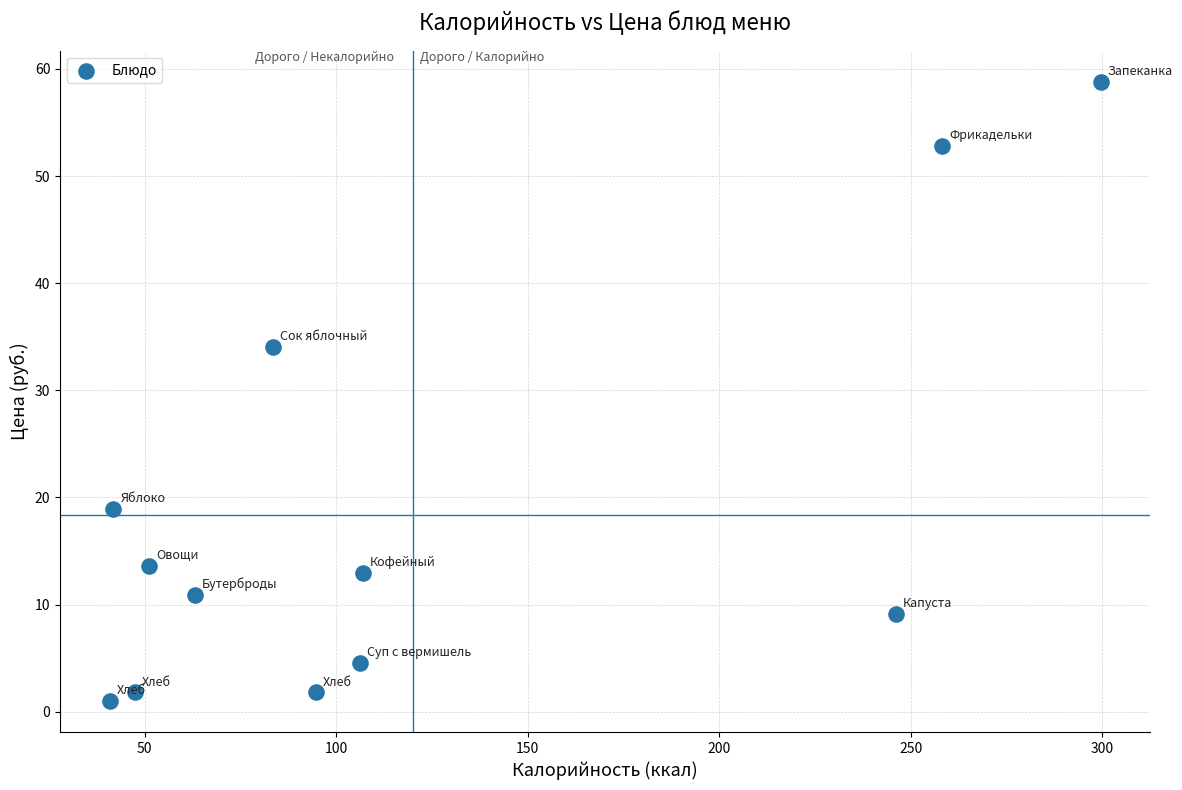

What is the range of X values (max minus min)?

258.8